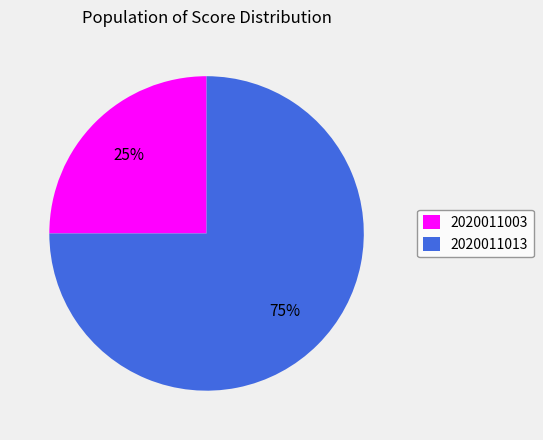

To the nearest percent, what portion does 2020011003 represent?

25%